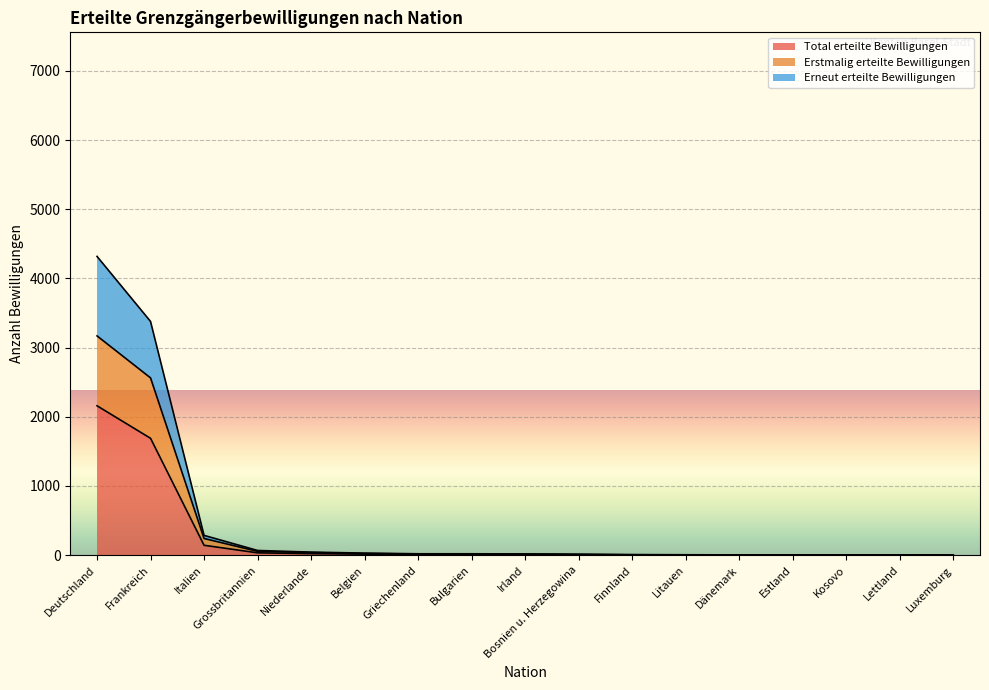

At Bulgarien, list the series in order from largest to smallest.

Erneut erteilte Bewilligungen, Erstmalig erteilte Bewilligungen, Total erteilte Bewilligungen